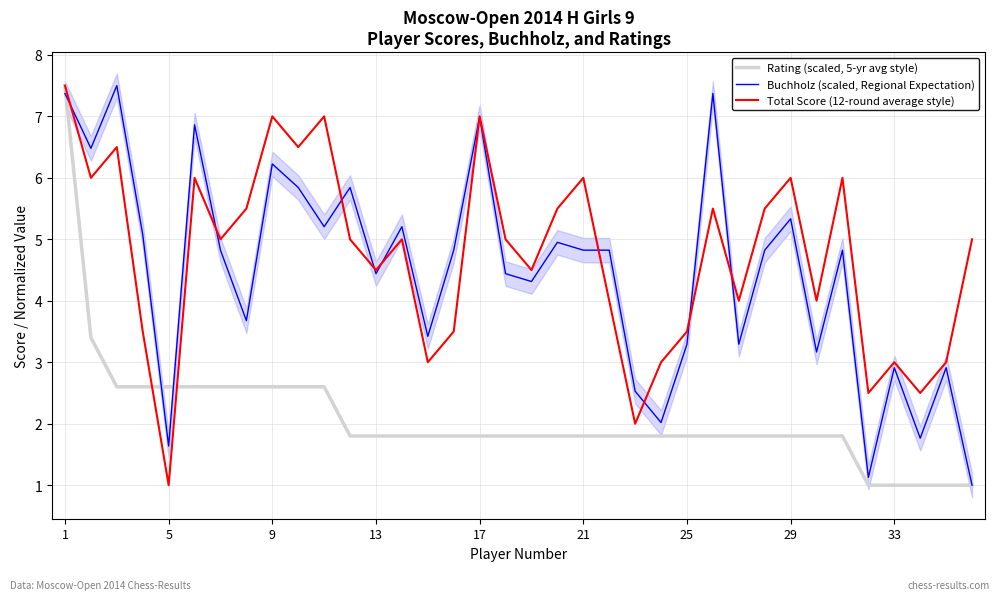

After their last crossing, which series has the higher values: Total Score (12-round average style) or Rating (scaled, 5-yr avg style)?

Total Score (12-round average style)